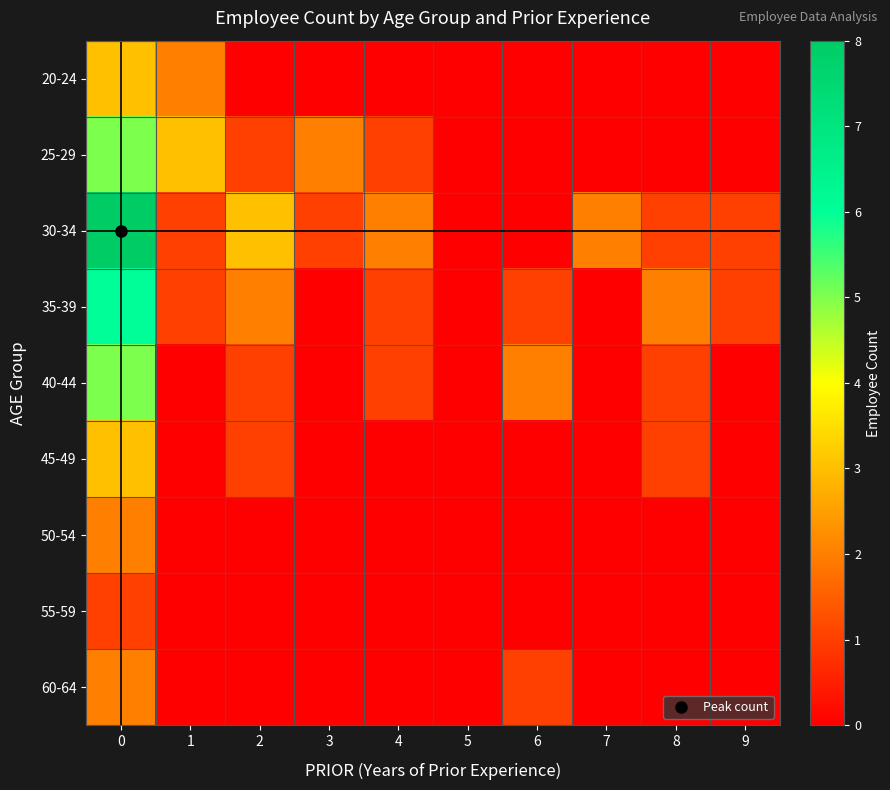

At how many categories does at least one series exceed 7?

1